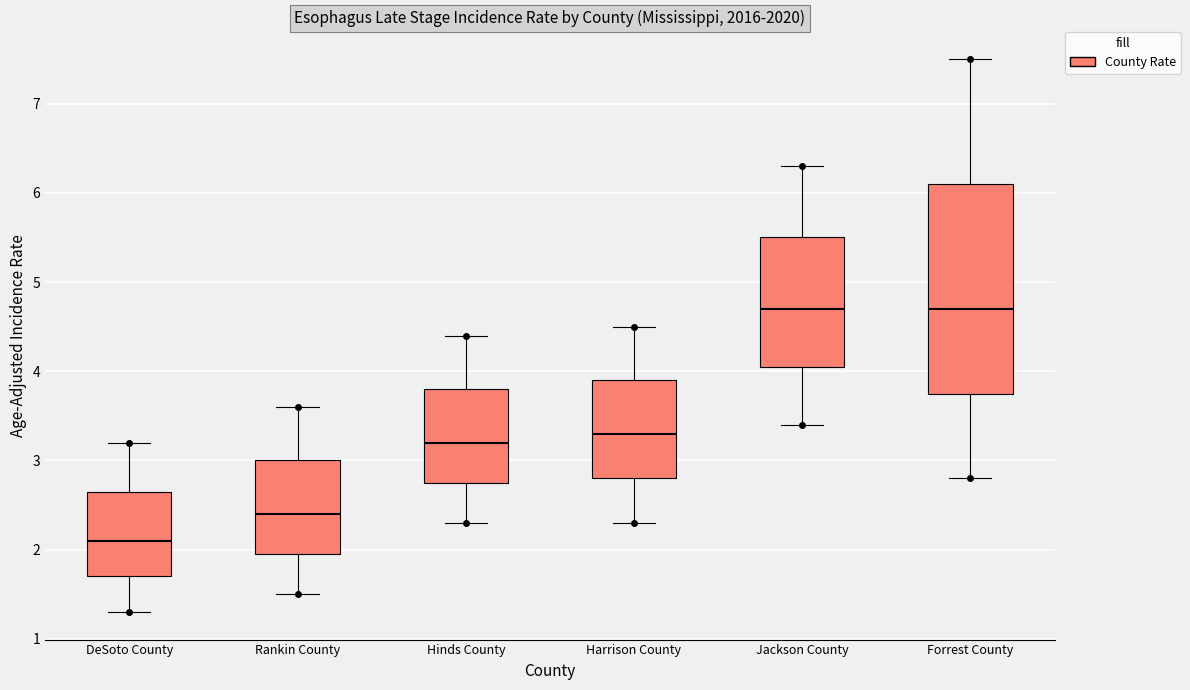

Reading left to right, transcribe this box plot: for each box, give where its median line is, the range the box spans, and where its two whiskers end, as read against the y-axis. The values are not printed on the chart, so give them approximately, as read against the axis.

DeSoto County: median 2.1, box 1.7 to 2.7, whiskers 1.3 to 3.2
Rankin County: median 2.4, box 2.0 to 3.0, whiskers 1.5 to 3.6
Hinds County: median 3.2, box 2.8 to 3.8, whiskers 2.3 to 4.4
Harrison County: median 3.3, box 2.8 to 3.9, whiskers 2.3 to 4.5
Jackson County: median 4.7, box 4.1 to 5.5, whiskers 3.4 to 6.3
Forrest County: median 4.7, box 3.8 to 6.1, whiskers 2.8 to 7.5